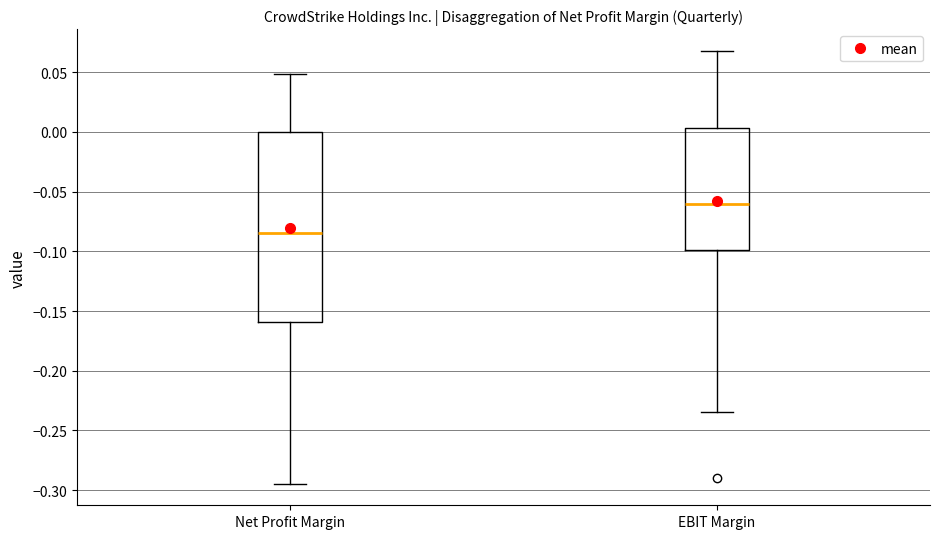

Comparing the boxes themselves (not the whiskers), which one is the tallest?

Net Profit Margin